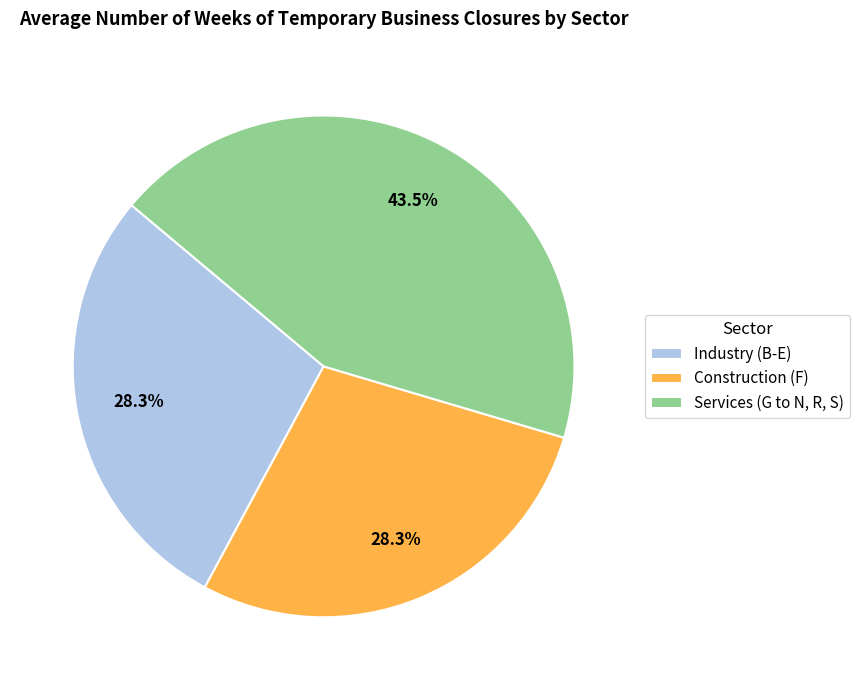

Count the number of slices in the pie.

3